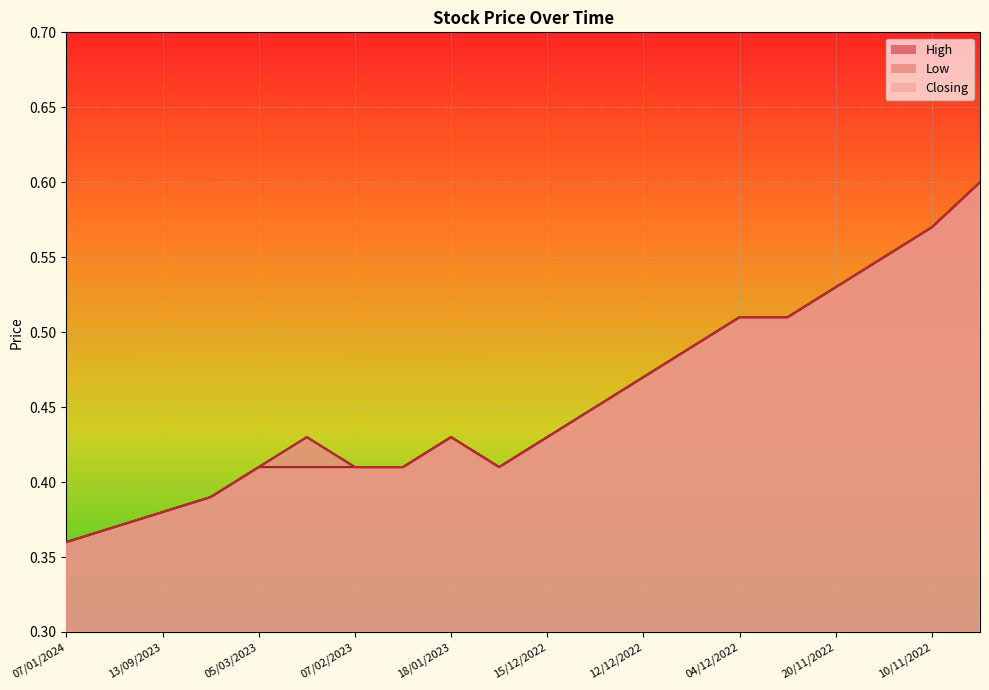

Read the High value at 13/12/2022.

0.5